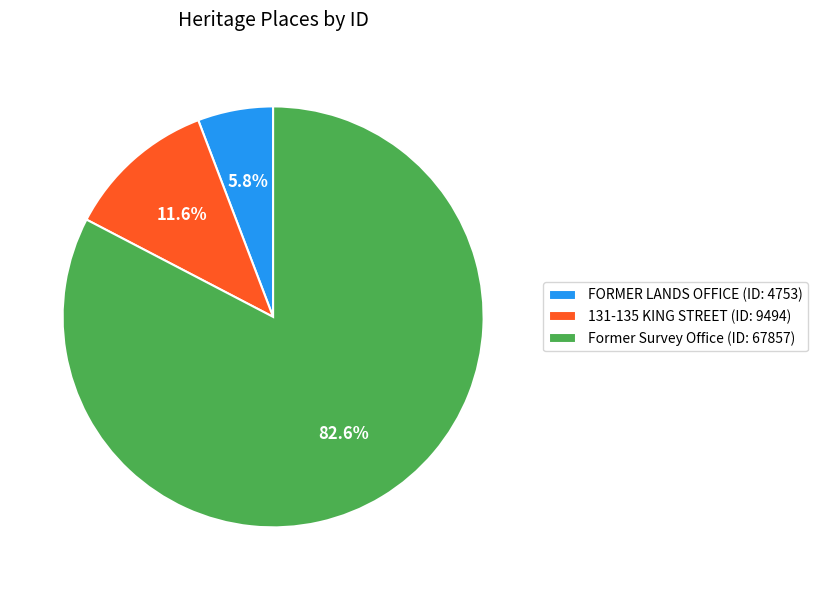

Between Former Survey Office and FORMER LANDS OFFICE, which is larger?

Former Survey Office